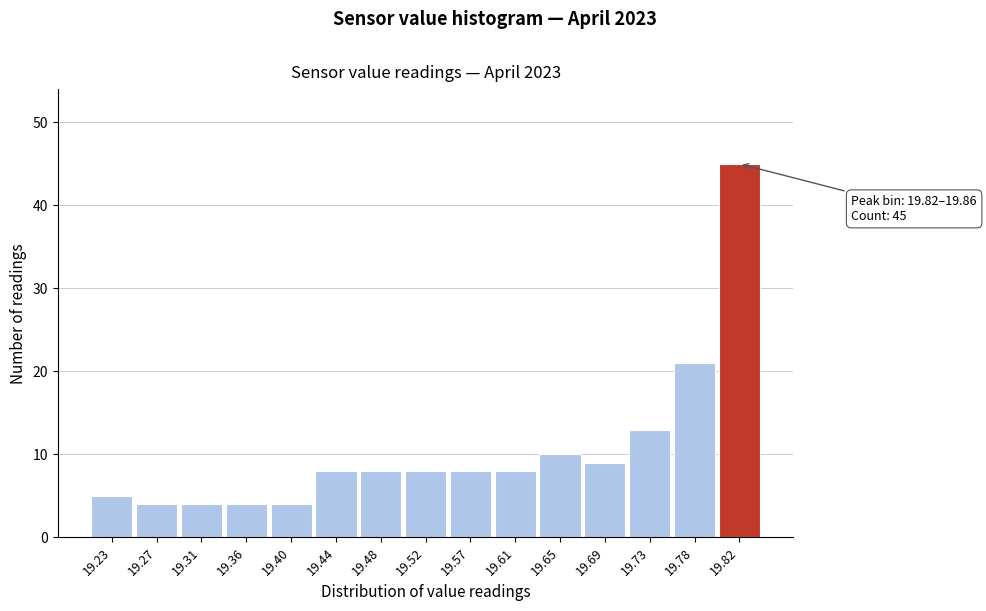

Reading left to right, extract all data points from this chart.

19.23=5	19.27=4	19.31=4	19.36=4	19.40=4	19.44=8	19.48=8	19.52=8	19.57=8	19.61=8	19.65=10	19.69=9	19.73=13	19.78=21	19.82=45